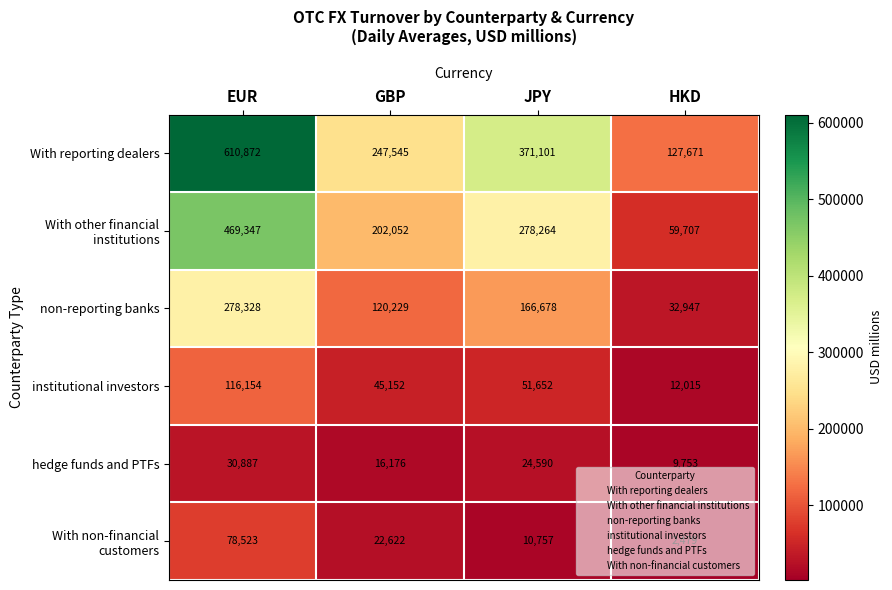

List the labels in order of institutional investors value, smallest first.

HKD, GBP, JPY, EUR